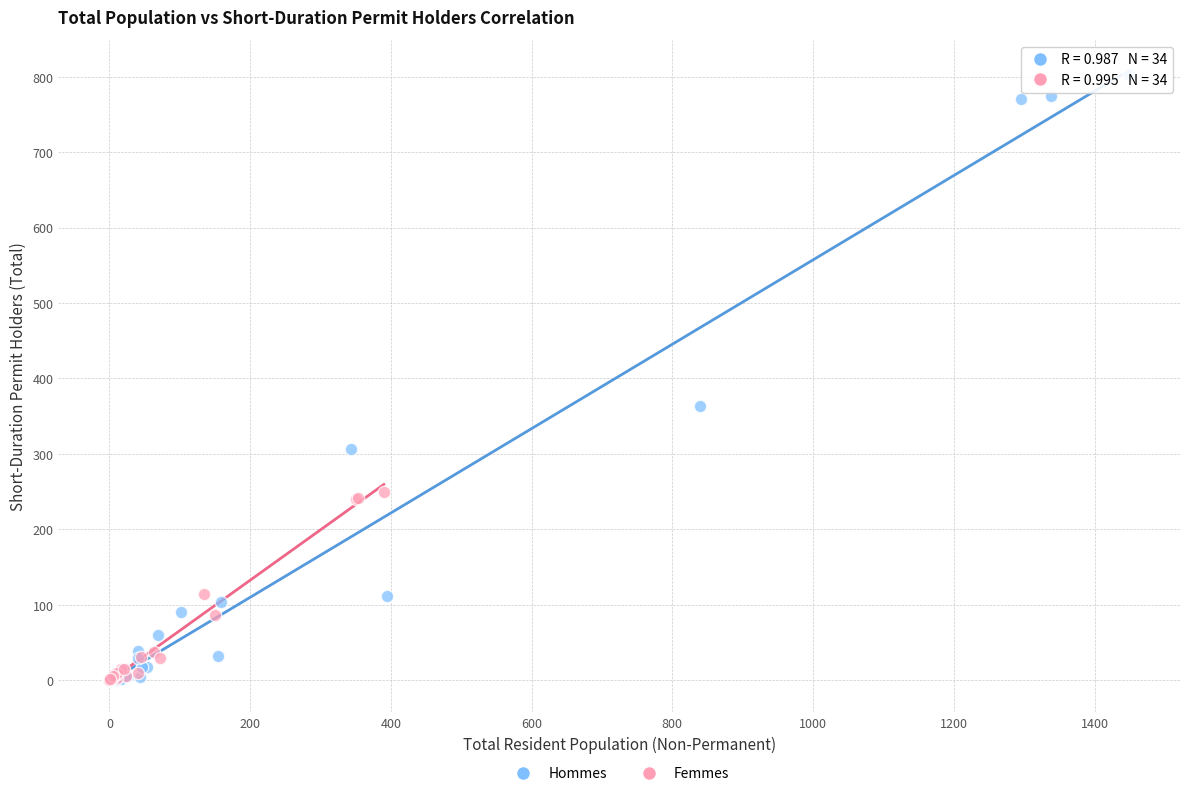

Which series reaches the maximum Y coordinate?

Hommes